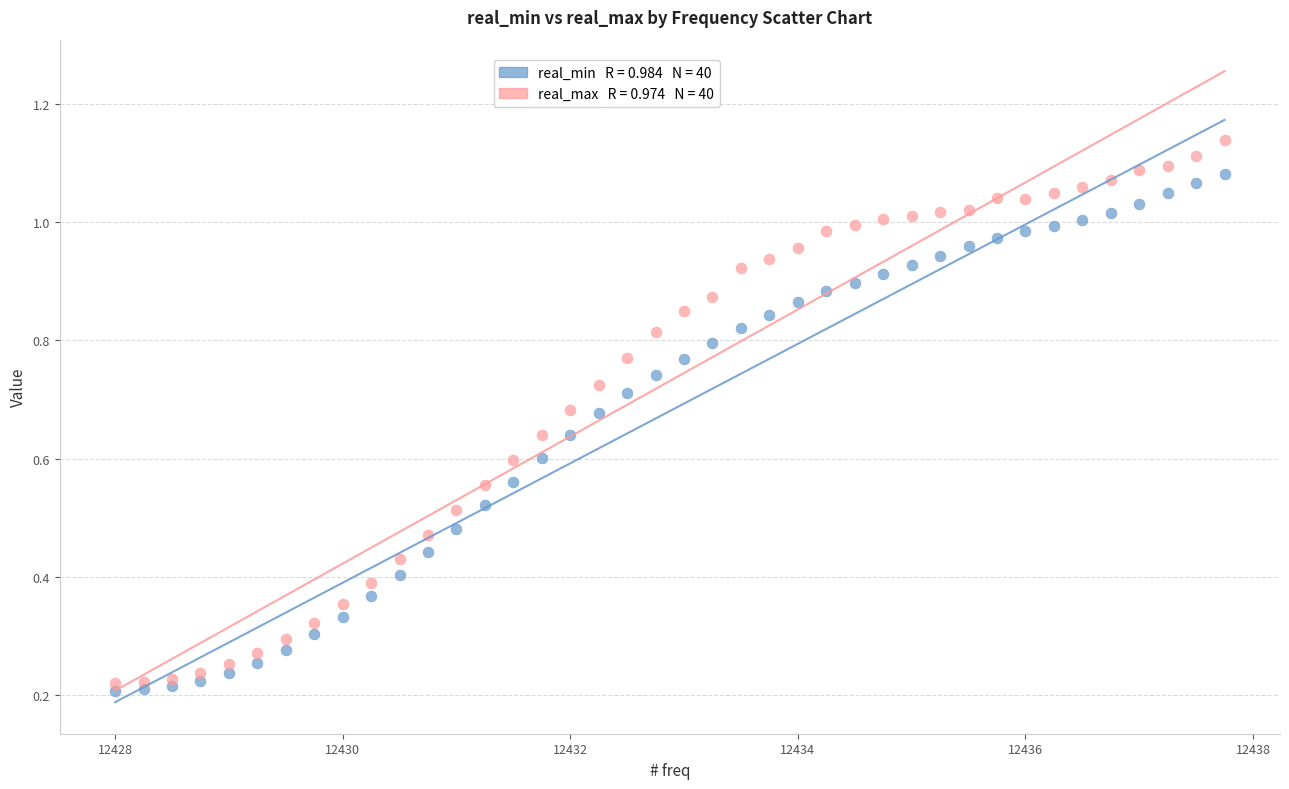

Across all data points, what is the range of X values (max minus min)?

9.8